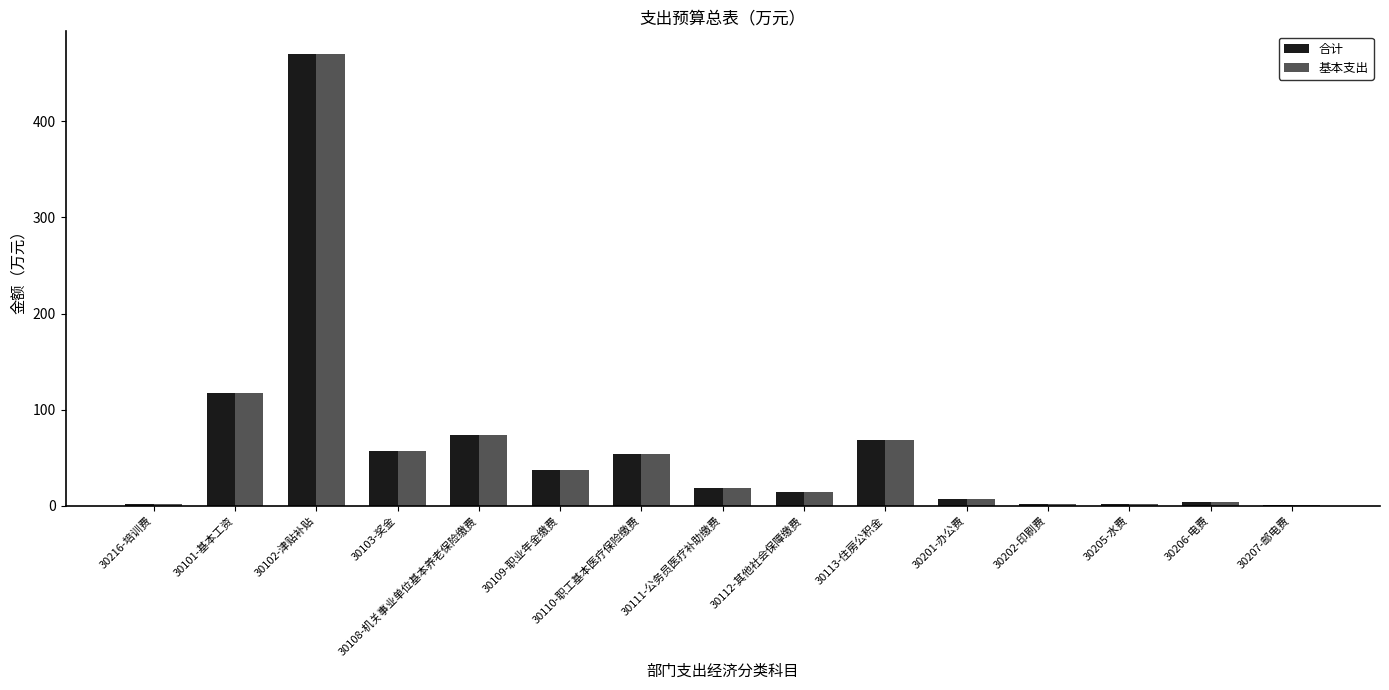

At which label does 合计 first exceed 18?

30101-基本工资